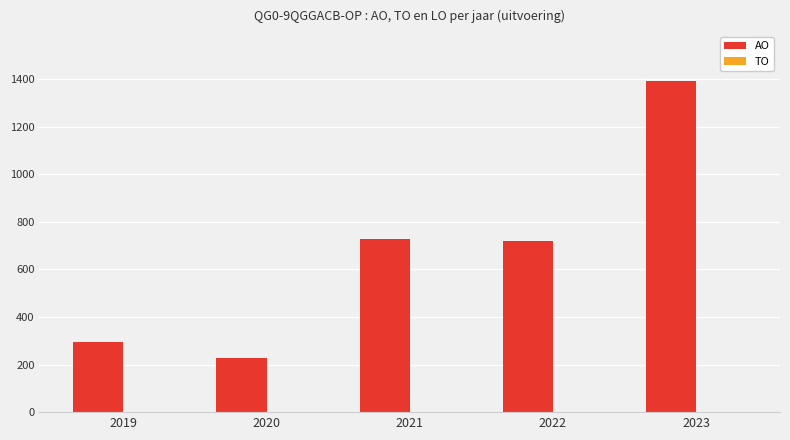

Which has a higher value, 2019 or 2021?

2021